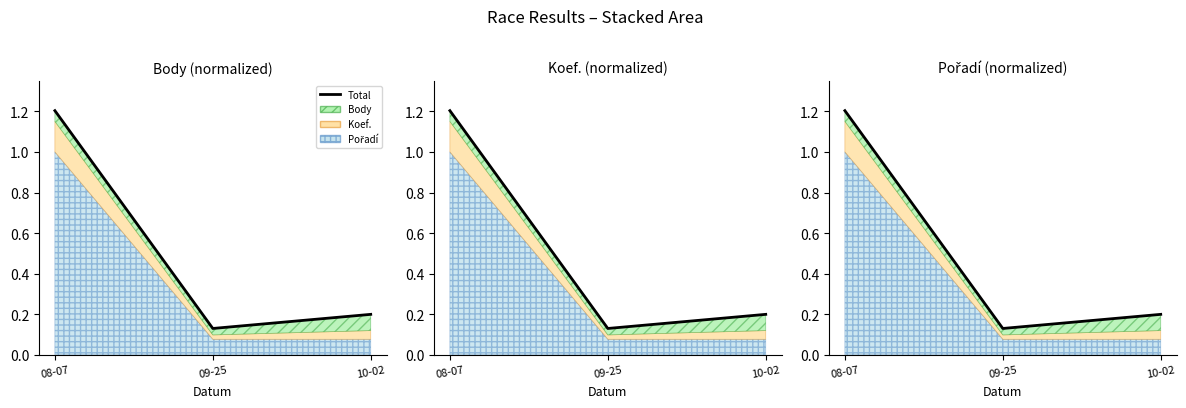

How many lines are shown in the chart?

1